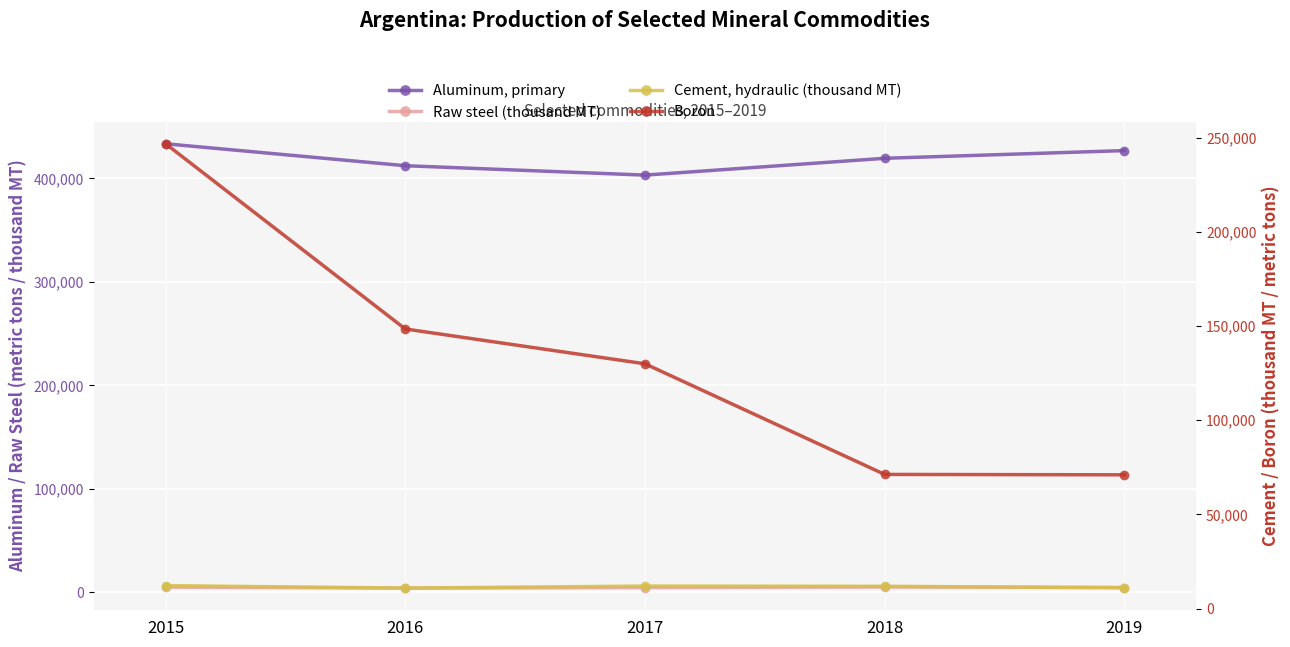

Which series changed the most between 2016 and 2019?

Boron